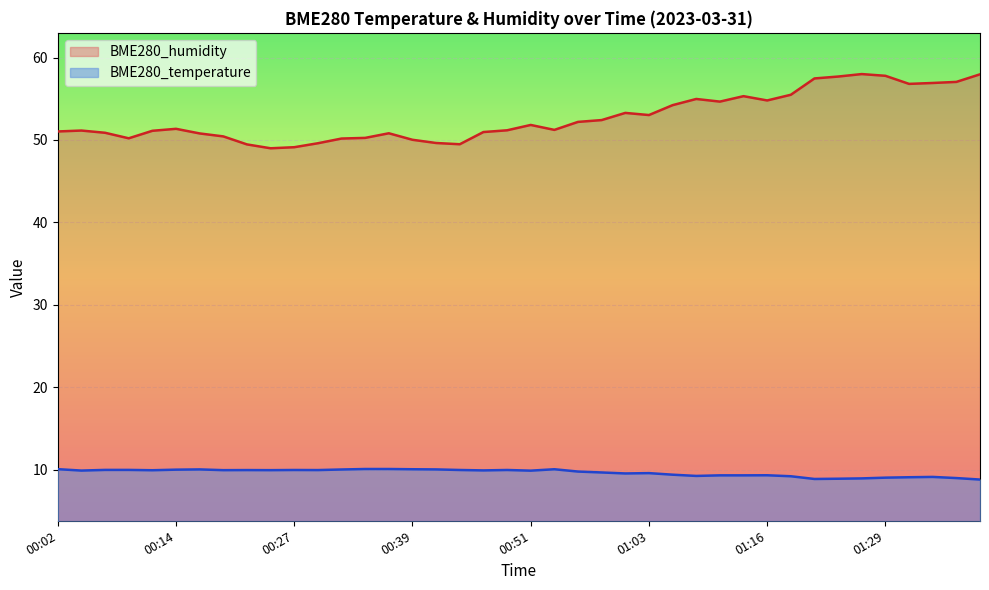

What is the value of the BME280_humidity point at the 26th from the left?

53.0